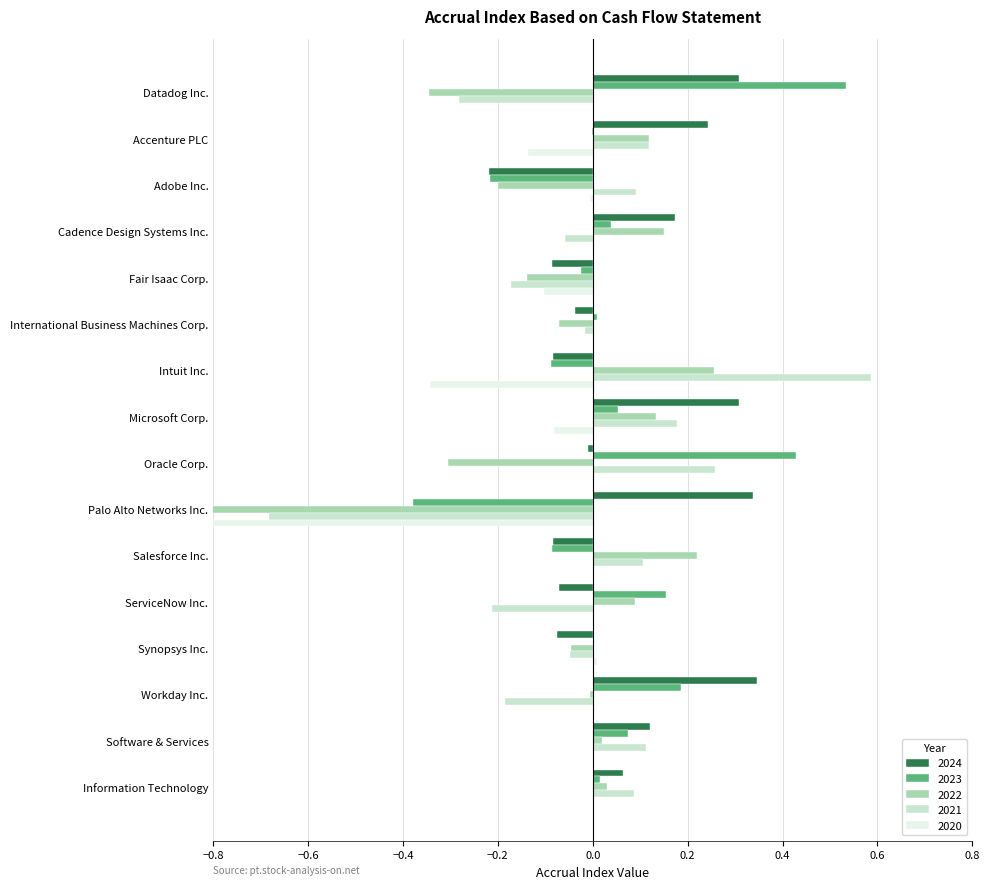

Between Datadog Inc. and Adobe Inc., which series saw the biggest shift?

2023